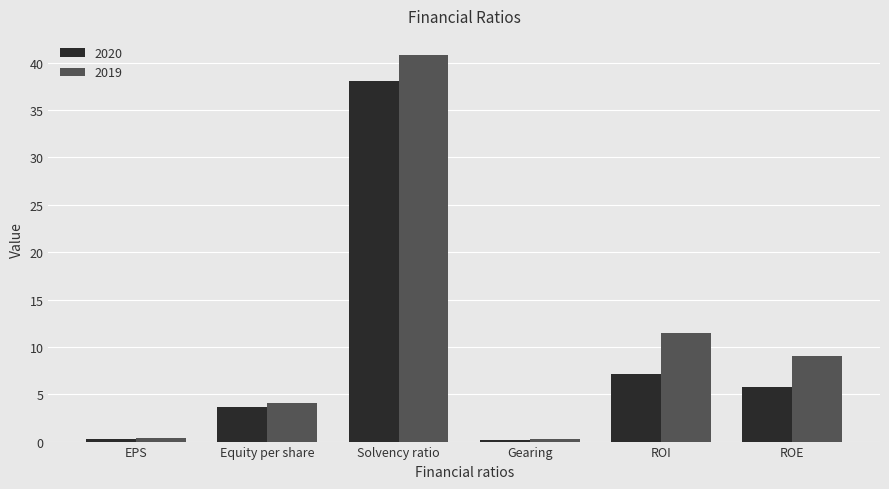

Which series has the widest spread of values?

2019